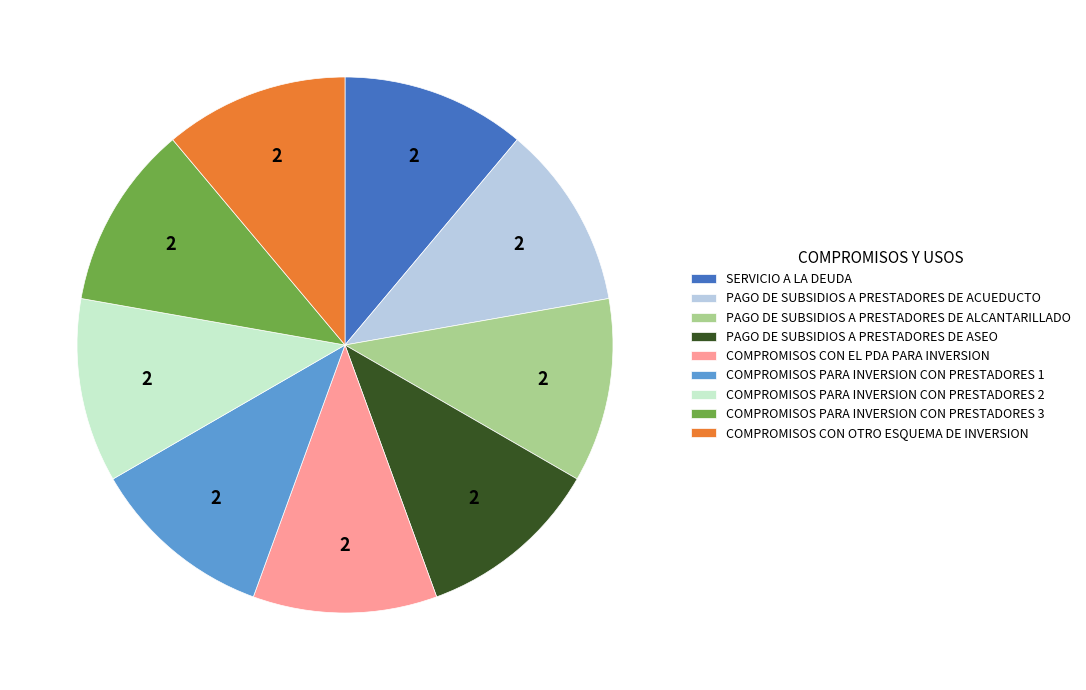

Approximately how many times larger is the value at COMPROMISOS PARA INVERSION CON PRESTADORES 1 compared to PAGO DE SUBSIDIOS A PRESTADORES DE ASEO?

1.0